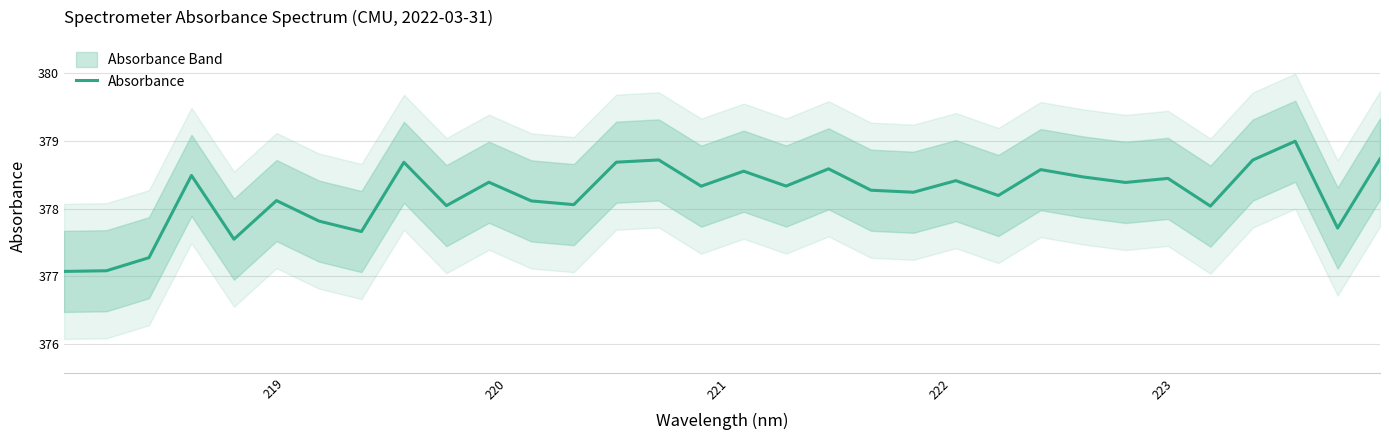

What is the lowest value of the Absorbance series?

377.1